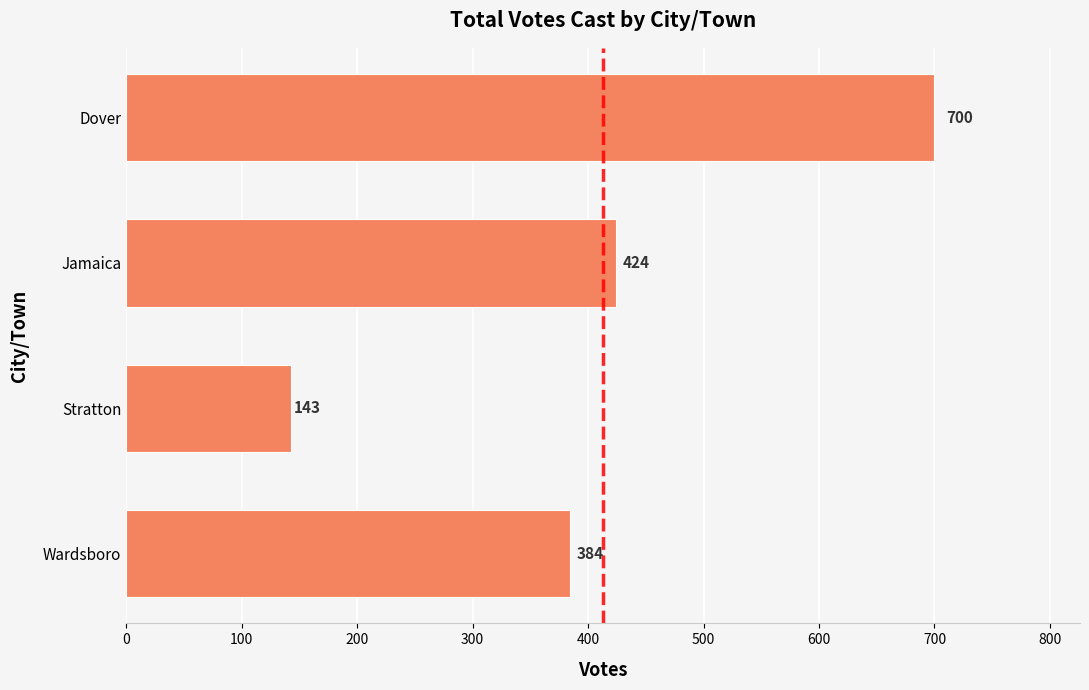

True or false: the data shows 522 at Wardsboro.

False